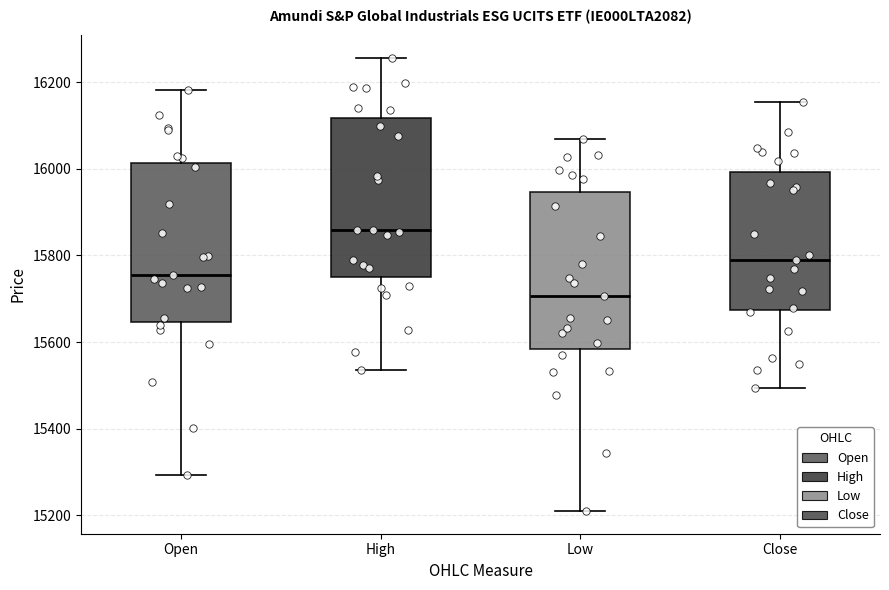

Reading left to right, transcribe this box plot: for each box, give where its median line is, the range the box spans, and where its two whiskers end, as read against the y-axis. The values are not printed on the chart, so give them approximately, as read against the axis.

Open: median 15760, box 15640 to 16020, whiskers 15300 to 16180
High: median 15860, box 15760 to 16120, whiskers 15540 to 16260
Low: median 15700, box 15580 to 15940, whiskers 15220 to 16060
Close: median 15780, box 15680 to 16000, whiskers 15500 to 16160